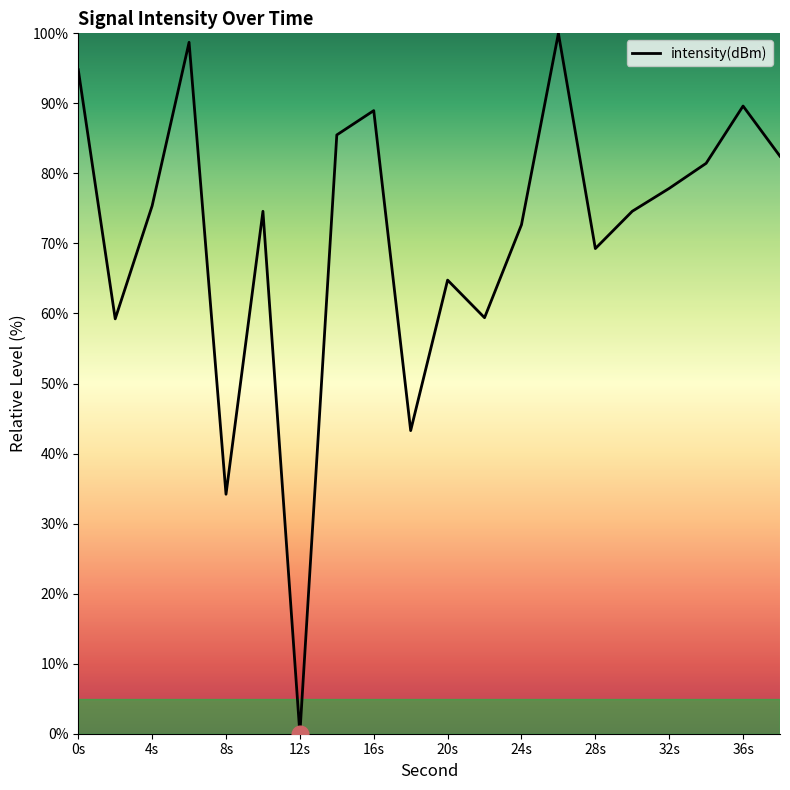

Does the chart have visible grid lines?

No